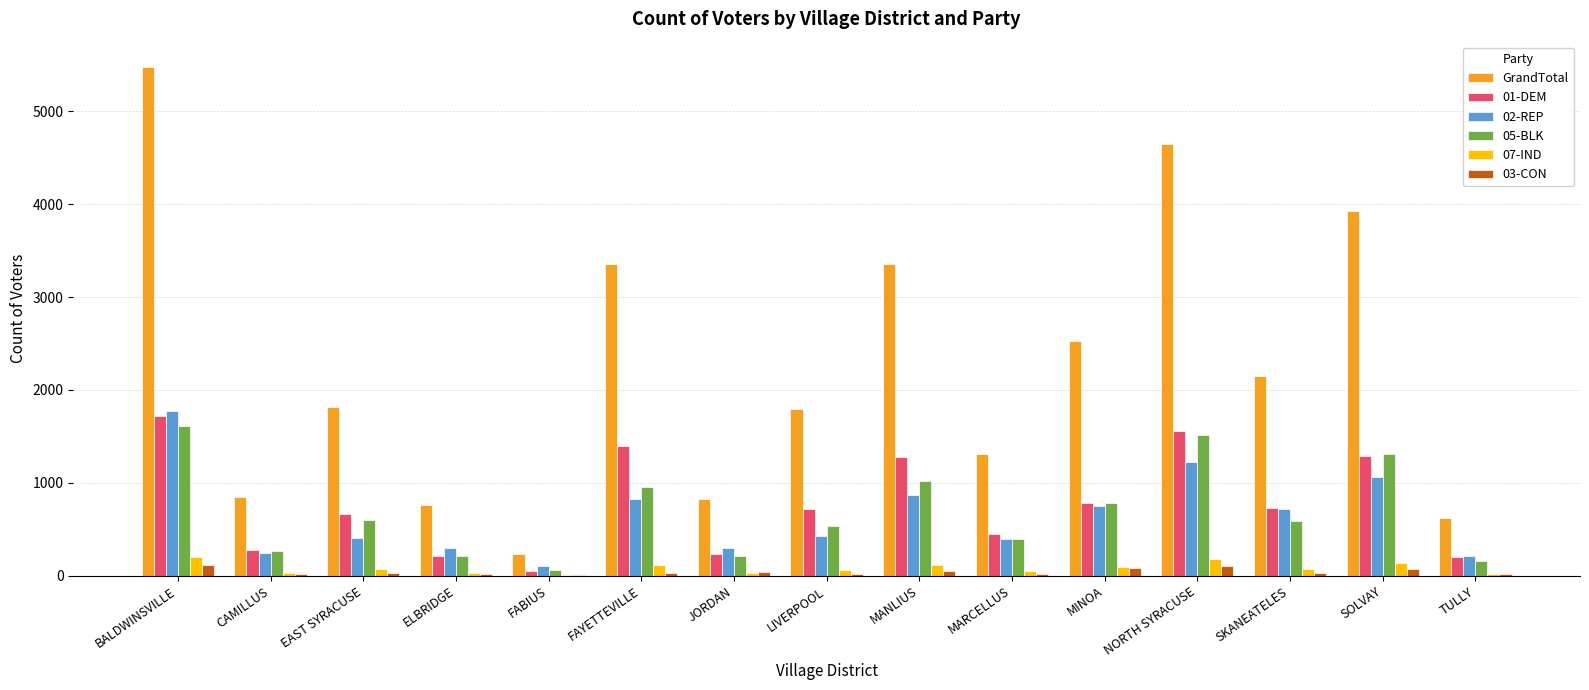

What value does the 03-CON series have at SOLVAY, to the nearest 5?

70